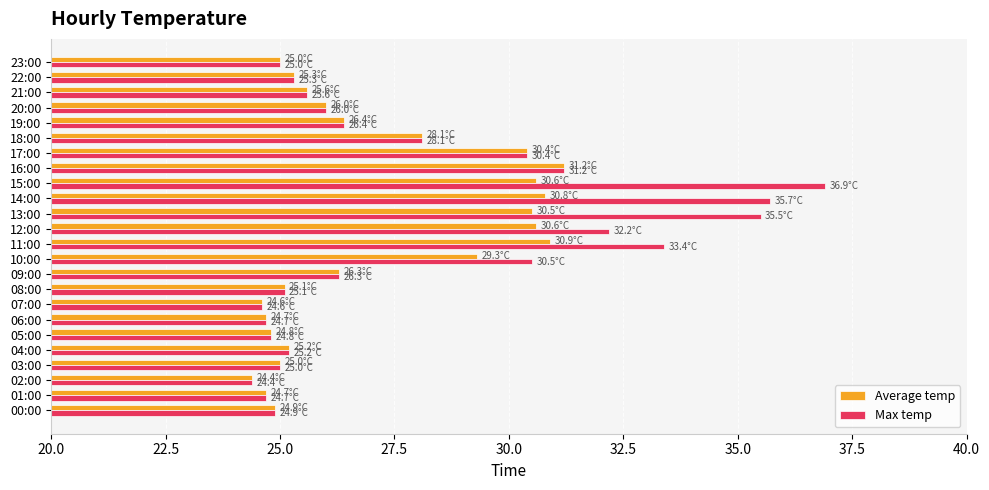

Which series has the largest total across all categories?

Max temp